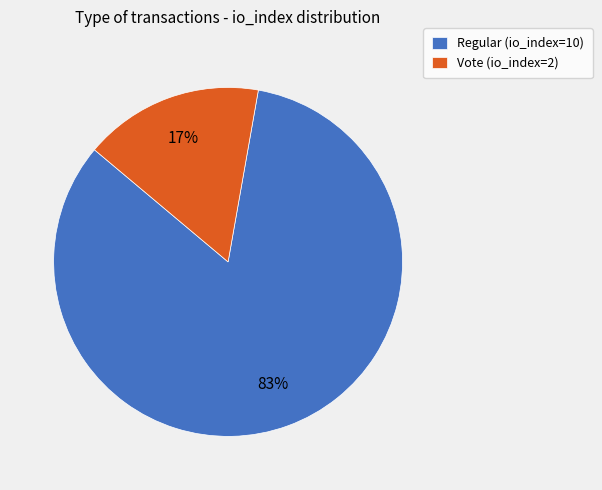

Is it true that Vote (io_index=2) is 4% of the pie?

False